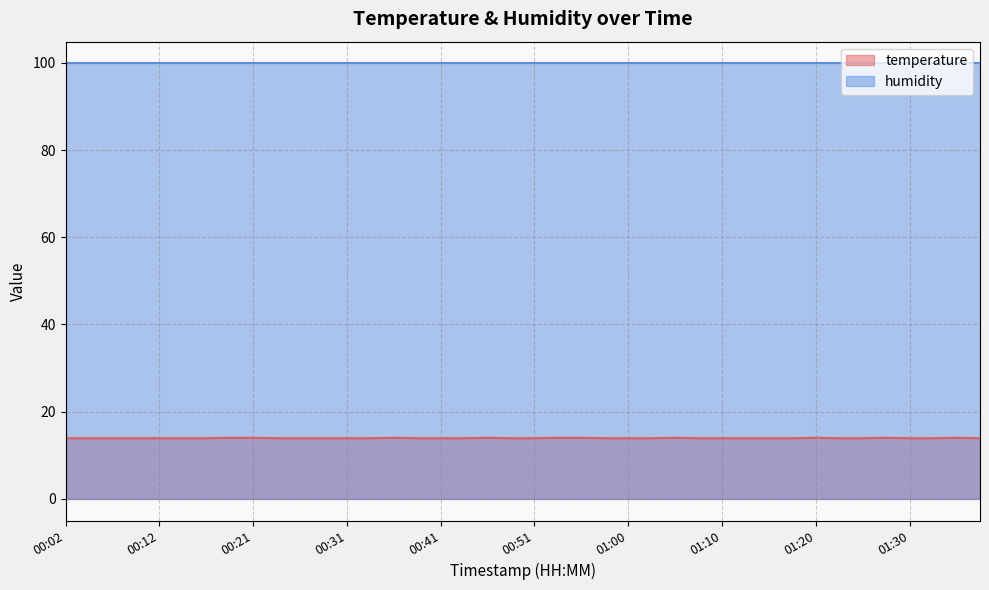

Reading left to right, what are all the values shown in this chart?

00:02=13.9	00:04=13.9	00:07=13.9	00:09=13.9	00:12=13.9	00:14=13.9	00:17=13.9	00:19=14.0	00:21=14.0	00:24=13.9	00:26=13.9	00:29=13.9	00:31=13.9	00:34=13.9	00:36=14.0	00:38=13.9	00:41=13.9	00:43=13.9	00:46=14.0	00:48=13.9	00:51=13.9	00:53=14.0	00:55=14.0	00:58=13.9	01:00=13.9	01:03=13.9	01:05=14.0	01:08=13.9	01:10=13.9	01:13=13.9	01:15=13.9	01:17=13.9	01:20=14.0	01:22=13.9	01:25=13.9	01:27=14.0	01:30=13.9	01:32=13.9	01:35=14.0	01:37=13.9